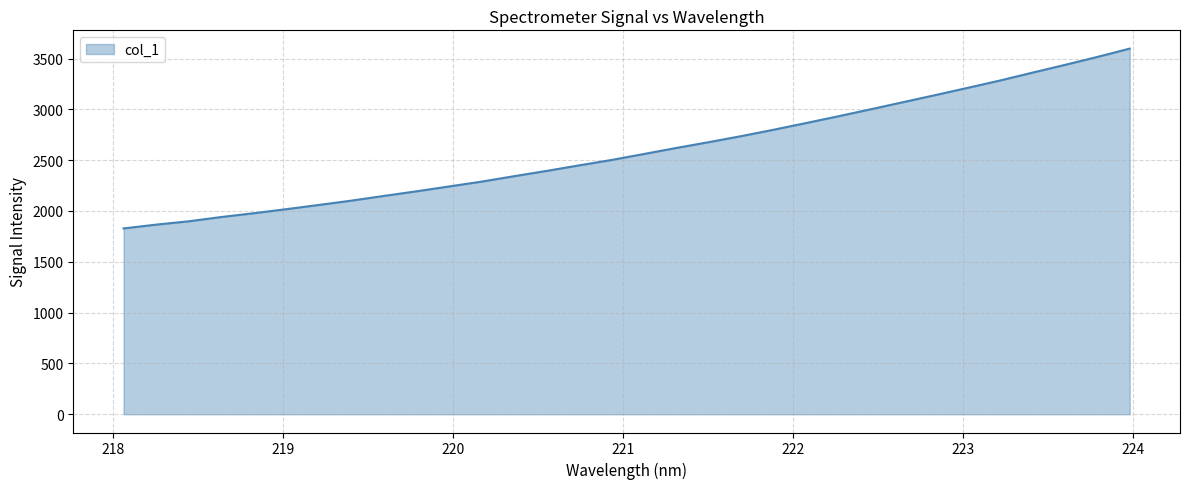

What is the maximum value shown in the chart?

3597.6